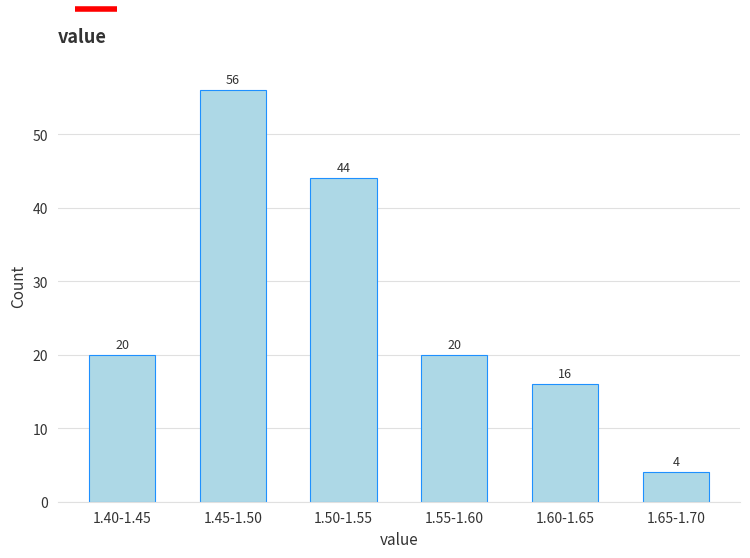

Reading right to left, transcribe all the data shown in this chart.

4	16	20	44	56	20